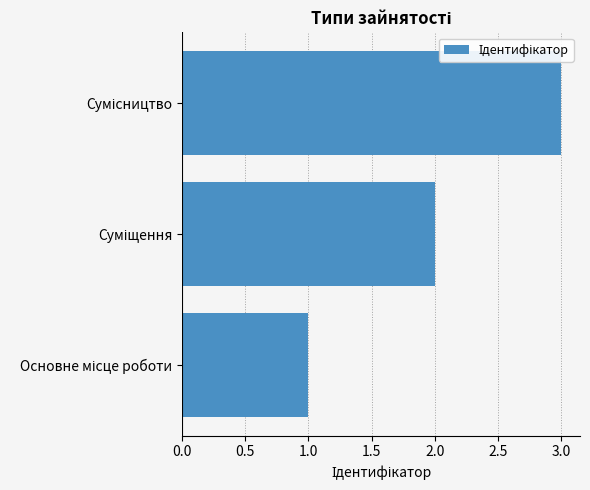

What is the average value?

2